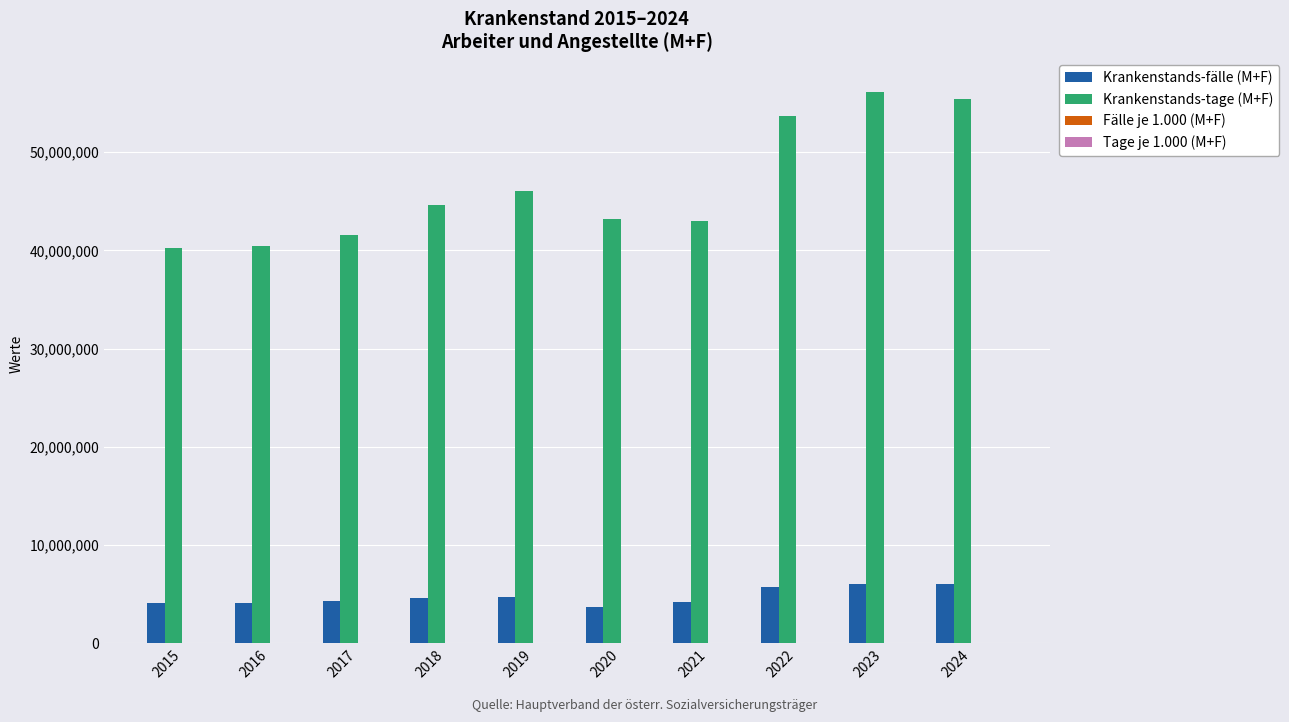

Which series has the largest total across all categories?

Krankenstands-tage (M+F)